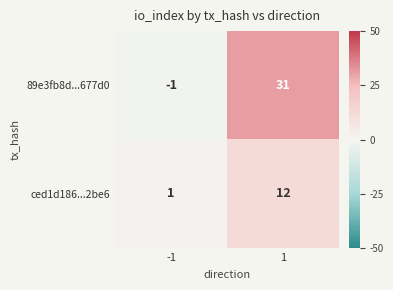

What is the difference between the maximum and minimum values in the ced1d186...2be6 series?

11